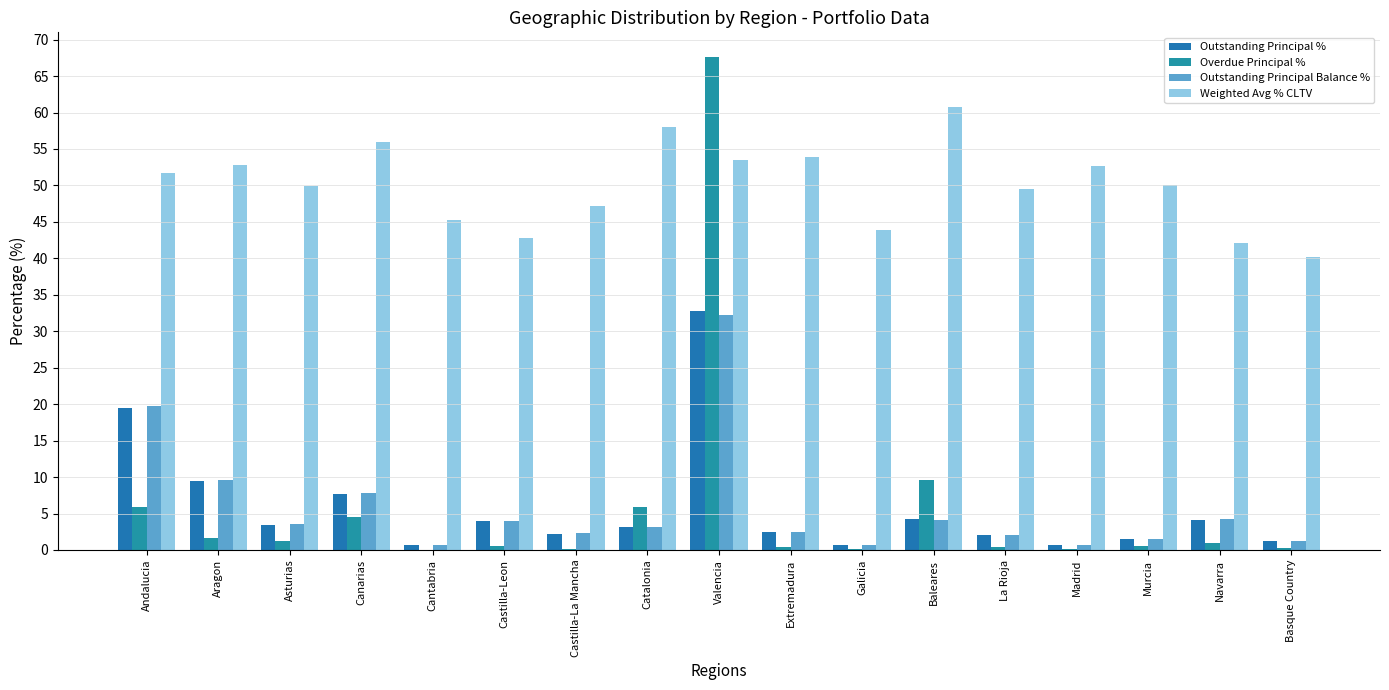

Reading left to right, list all the values displayed in this chart.

Outstanding Principal %: Andalucia=19.5	Aragon=9.5	Asturias=3.5	Canarias=7.7	Cantabria=0.7	Castilla-Leon=3.9	Castilla-La Mancha=2.2	Catalonia=3.1	Valencia=32.8	Extremadura=2.4	Galicia=0.7	Baleares=4.2	La Rioja=2.1	Madrid=0.7	Murcia=1.5	Navarra=4.2	Basque Country=1.2
Overdue Principal %: Andalucia=5.8	Aragon=1.7	Asturias=1.2	Canarias=4.5	Cantabria=0.0	Castilla-Leon=0.6	Castilla-La Mancha=0.1	Catalonia=5.9	Valencia=67.6	Extremadura=0.4	Galicia=0.2	Baleares=9.6	La Rioja=0.4	Madrid=0.2	Murcia=0.6	Navarra=1.0	Basque Country=0.2
Outstanding Principal Balance %: Andalucia=19.7	Aragon=9.7	Asturias=3.5	Canarias=7.8	Cantabria=0.7	Castilla-Leon=4.0	Castilla-La Mancha=2.3	Catalonia=3.1	Valencia=32.2	Extremadura=2.5	Galicia=0.7	Baleares=4.1	La Rioja=2.1	Madrid=0.7	Murcia=1.5	Navarra=4.2	Basque Country=1.3
Weighted Avg % CLTV: Andalucia=51.7	Aragon=52.7	Asturias=49.9	Canarias=55.9	Cantabria=45.3	Castilla-Leon=42.8	Castilla-La Mancha=47.2	Catalonia=58.0	Valencia=53.5	Extremadura=53.9	Galicia=43.9	Baleares=60.7	La Rioja=49.5	Madrid=52.7	Murcia=50.0	Navarra=42.1	Basque Country=40.2